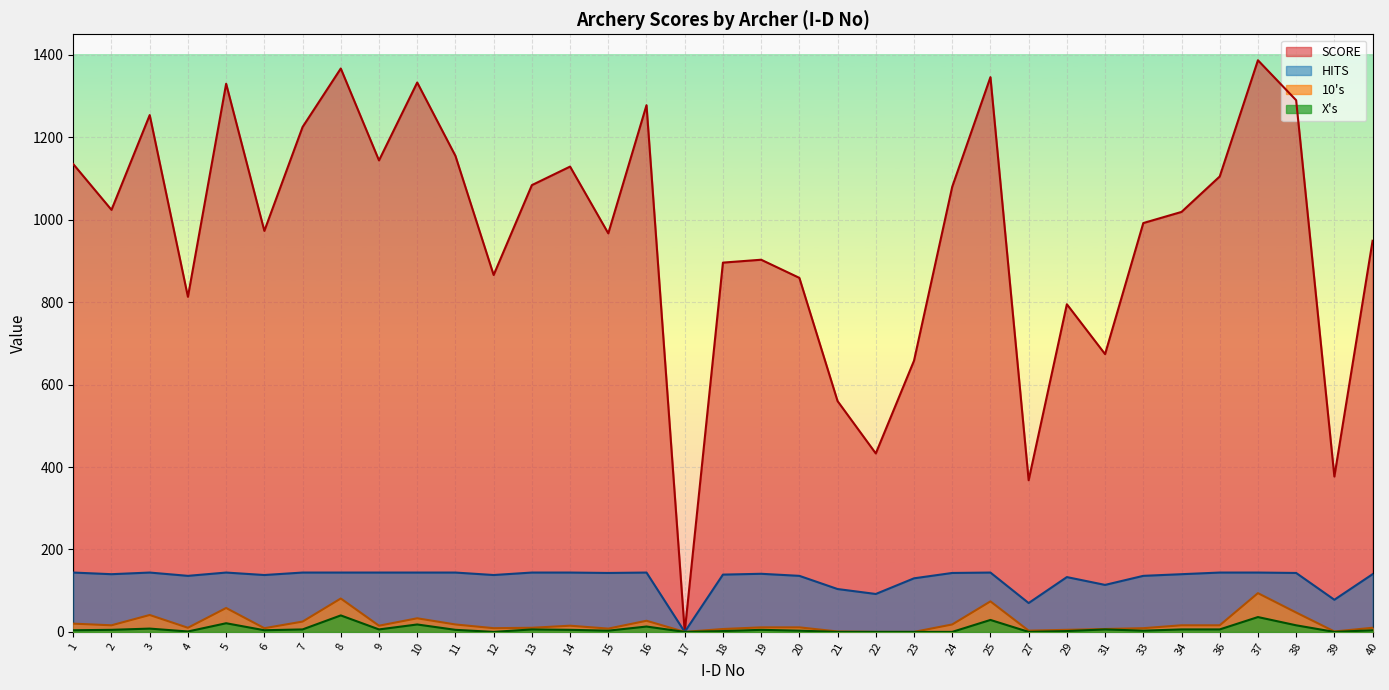

Between 14 and 40, which series saw the biggest shift?

SCORE